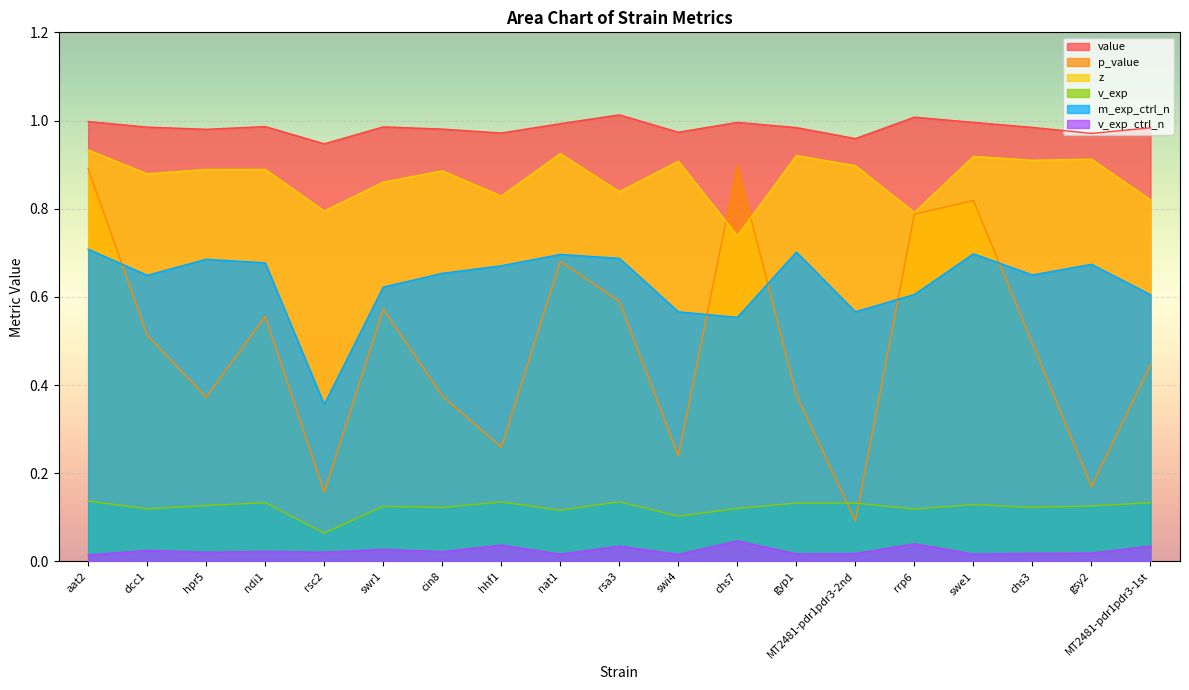

Is it true that p_value equals 0.4 at hpr5?

True